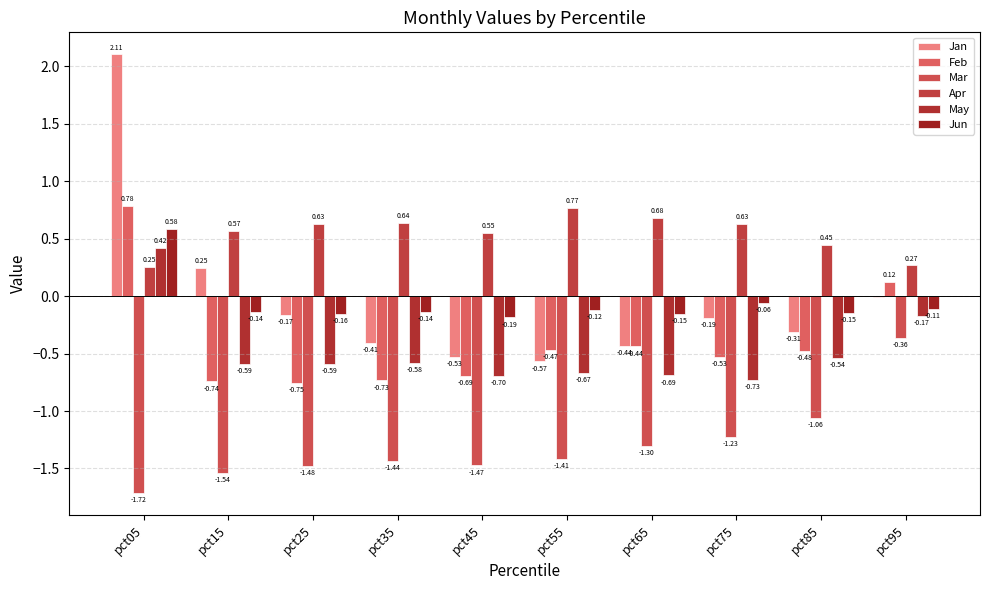

Which series changed the most between pct05 and pct55?

Jan